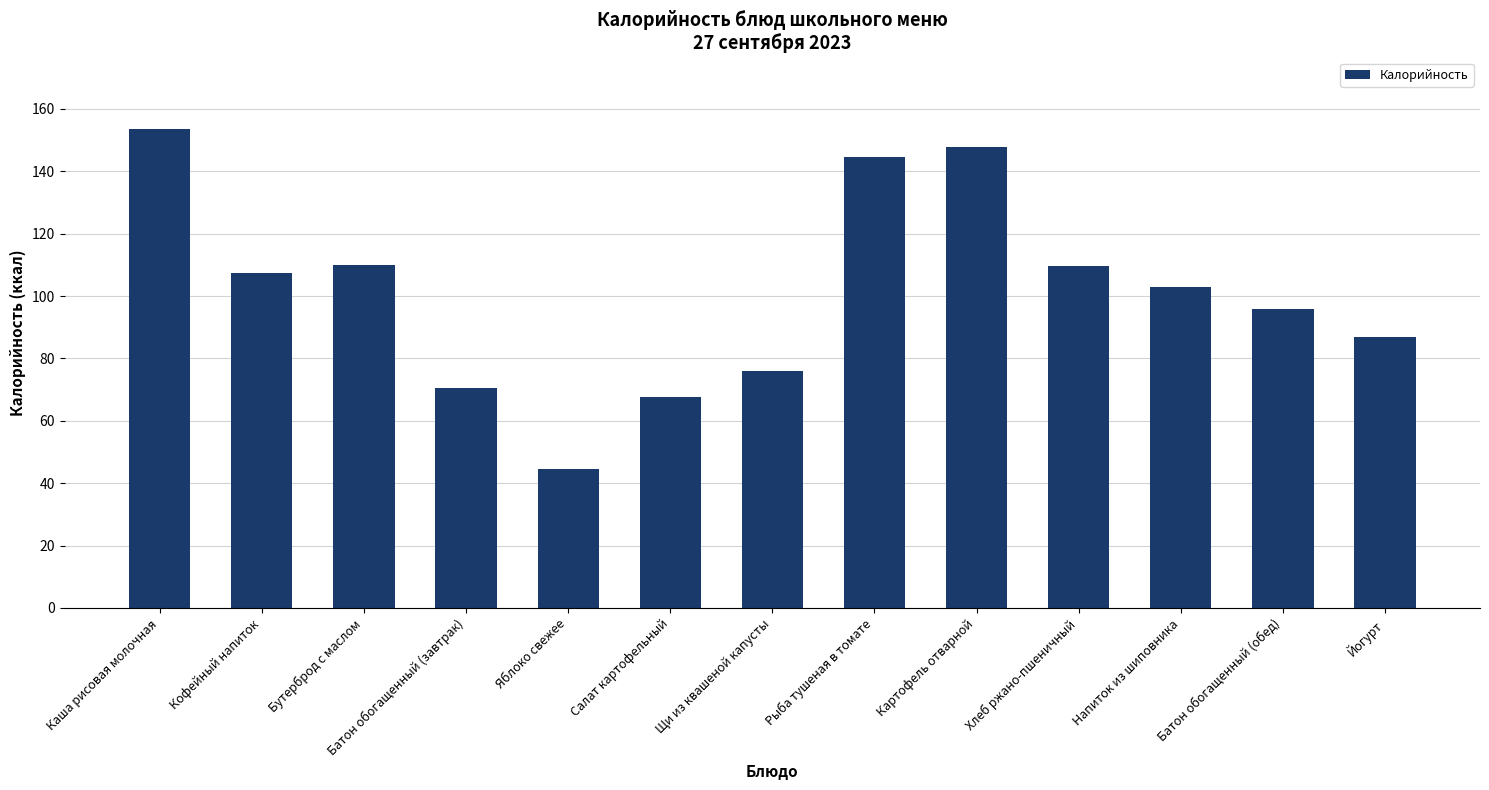

How many bars are there in total?

13